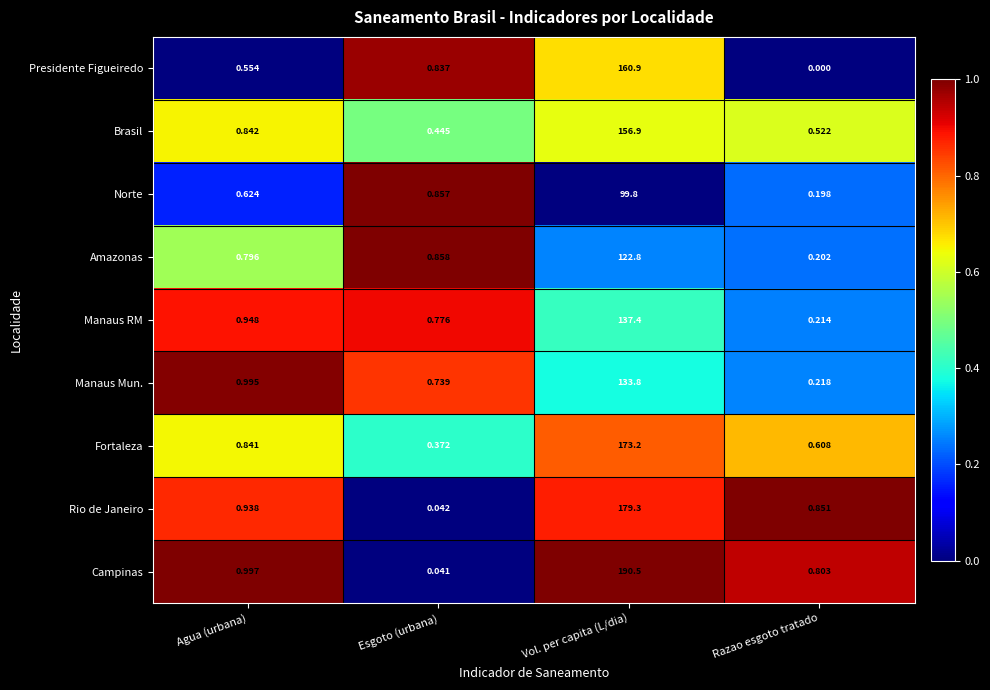

Which series changed the most between Esgoto (urbana) and Vol. per capita (L/dia)?

Campinas